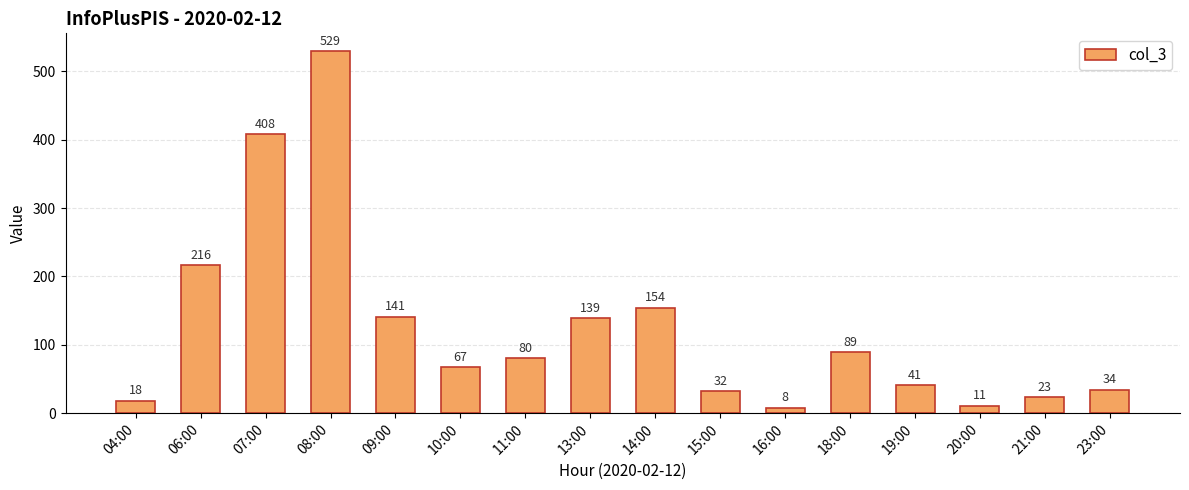

The chart shows a value of 41 at 19:00. True or false?

True